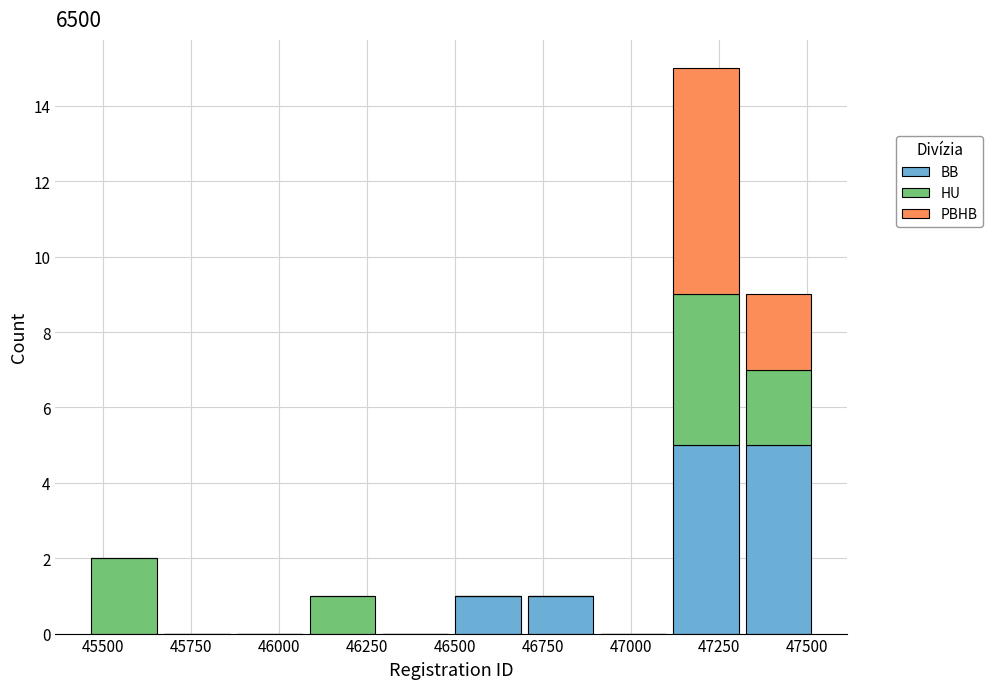

What is the total height of the stacked bar covering 46100 to 46300 on the x-axis? Neither the bar edges nor the heights are printed on the chart, so give them approximately, as read against the axes.

1